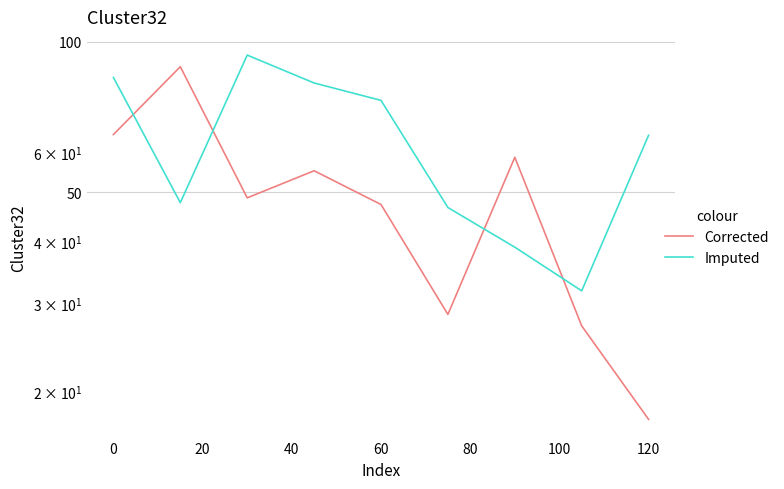

True or false: Corrected has a value of 26.4 at 60.

False